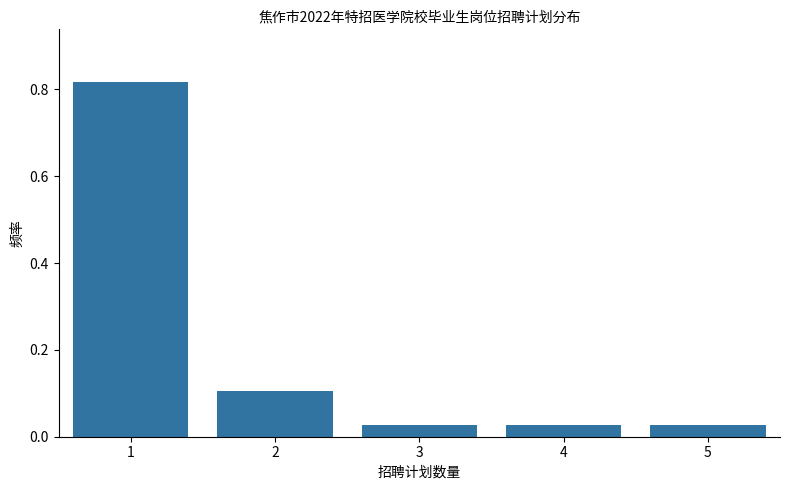

The value at 2 is 0.2. True or false?

False